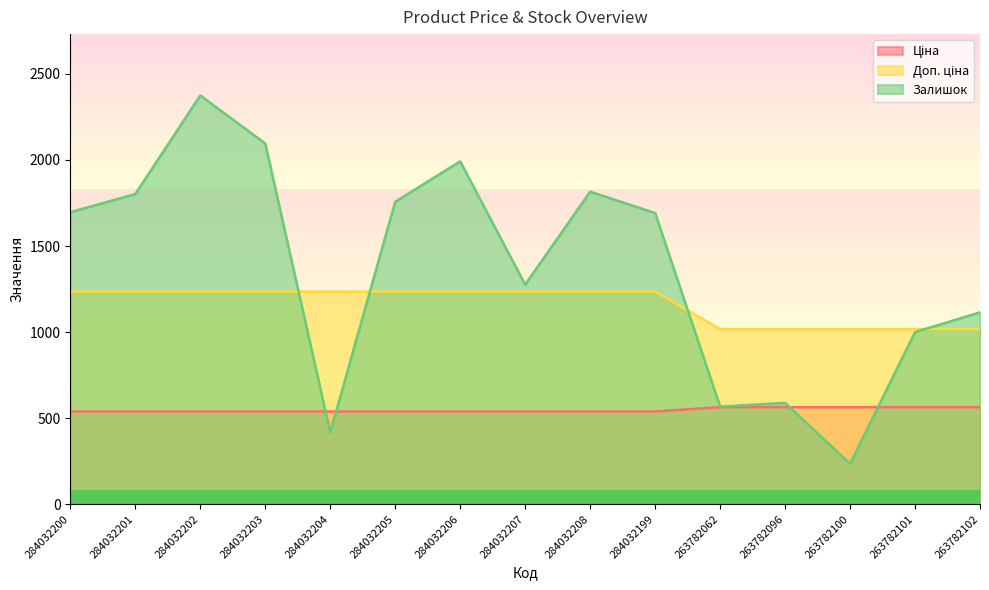

What is the lowest value of the Ціна series?

539.0